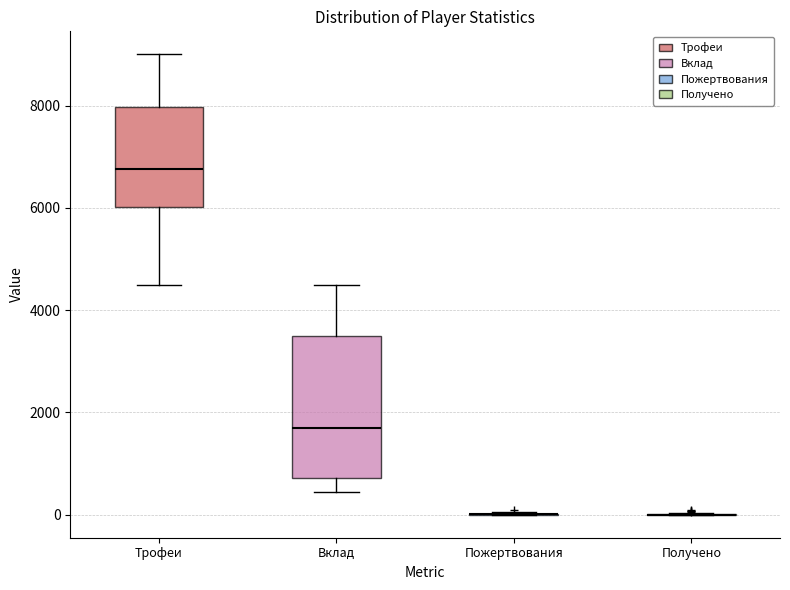

Reading left to right, transcribe this box plot: for each box, give where its median line is, the range the box spans, and where its two whiskers end, as read against the y-axis. The values are not printed on the chart, so give them approximately, as read against the axis.

Трофеи: median 6800, box 6000 to 8000, whiskers 4400 to 9000
Вклад: median 1600, box 800 to 3400, whiskers 400 to 4600
Пожертвования: box collapsed to a line at 0, whiskers 0 to 0
Получено: box collapsed to a line at 0, whiskers 0 to 0